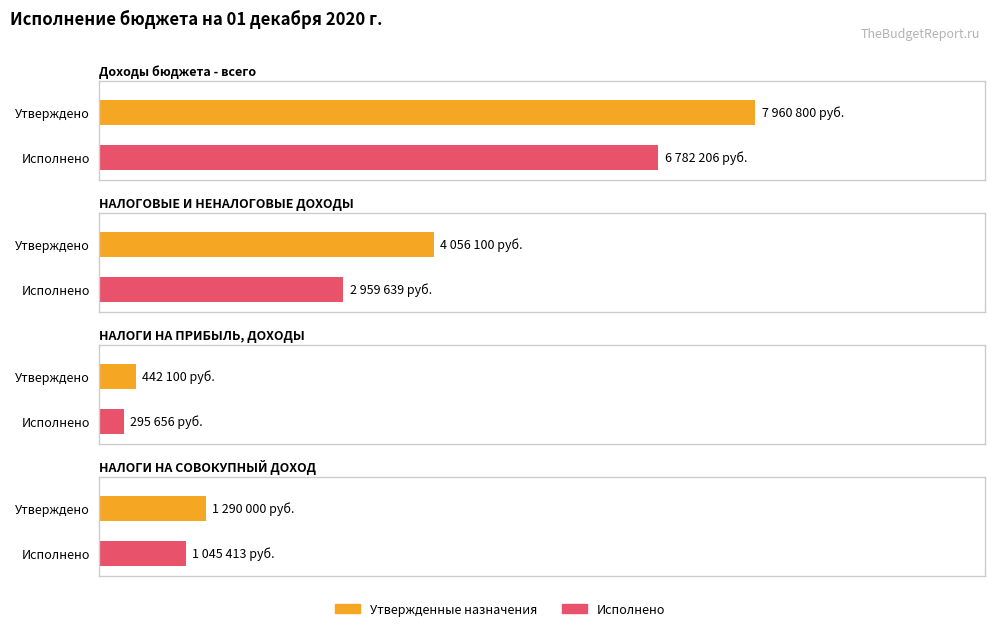

Between Доходы бюджета - всего and НАЛОГОВЫЕ И НЕНАЛОГОВЫЕ ДОХОДЫ, which series saw the biggest shift?

Утвержденные бюджетные назначения